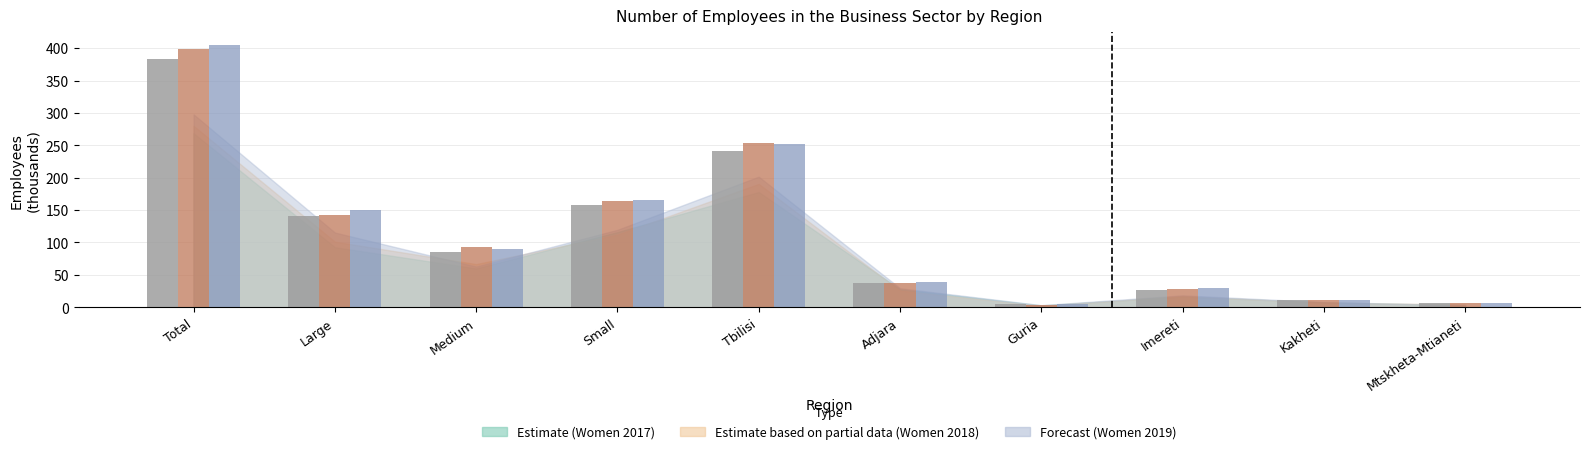

True or false: Man 2019 has a value of 11.3 at Mtskheta-Mtianeti.

False